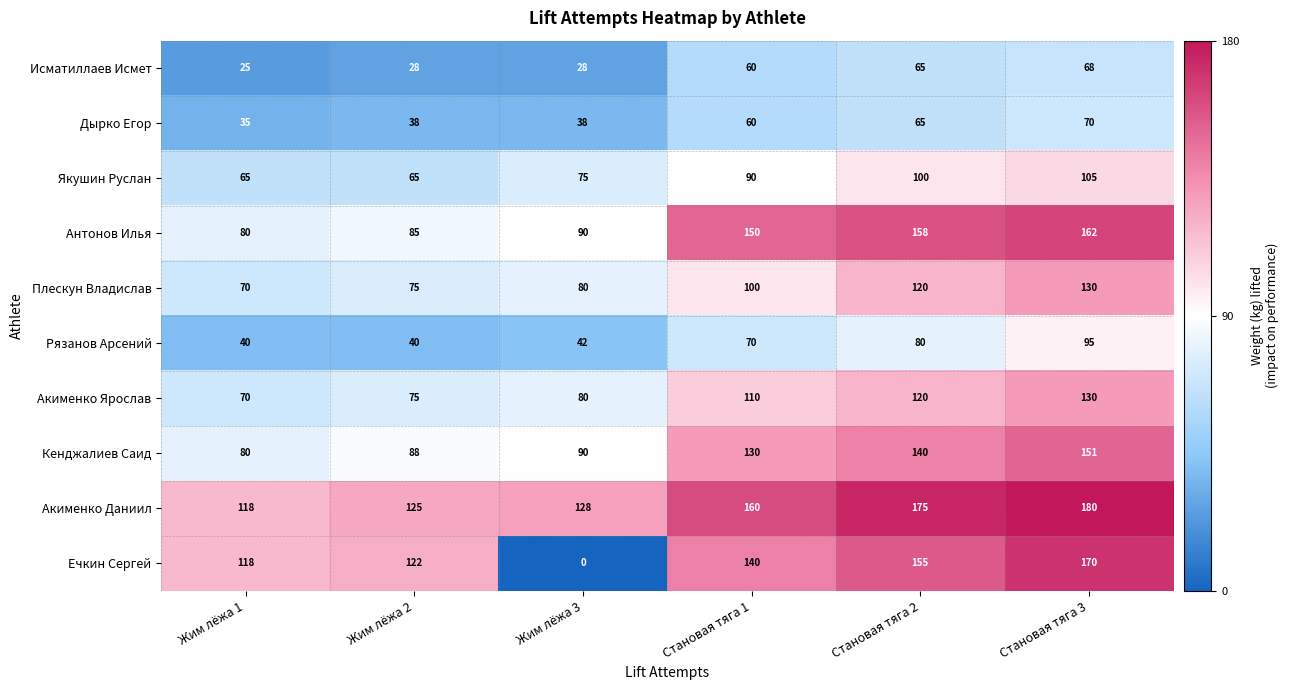

True or false: Рязанов Арсений has a value of 70 at Становая тяга 1.

True